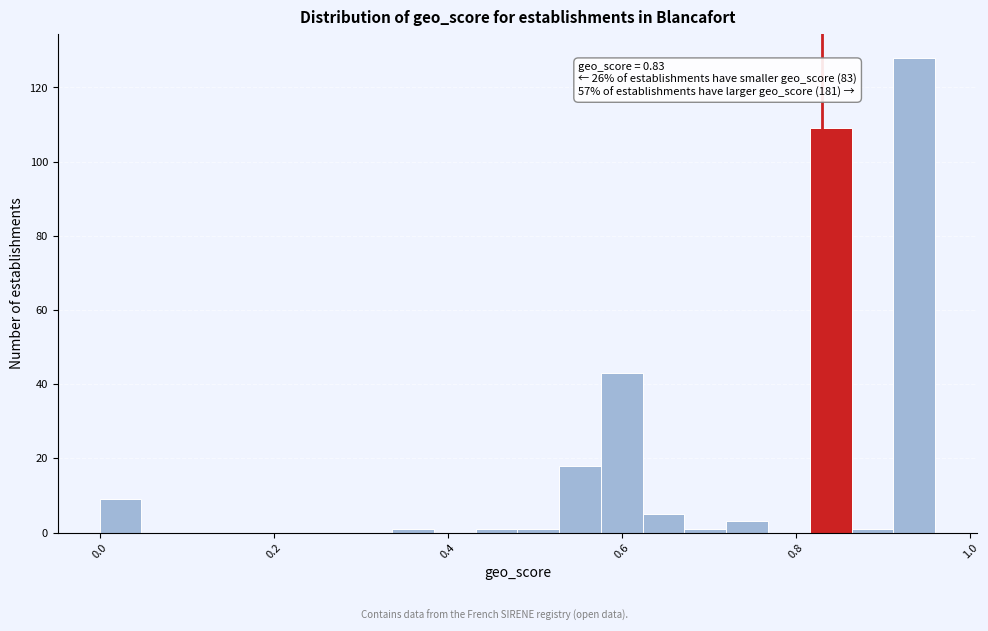

Around what value on the x-axis is the tallest bar? Give the approximate position of its centre, as read against the axis.

0.94